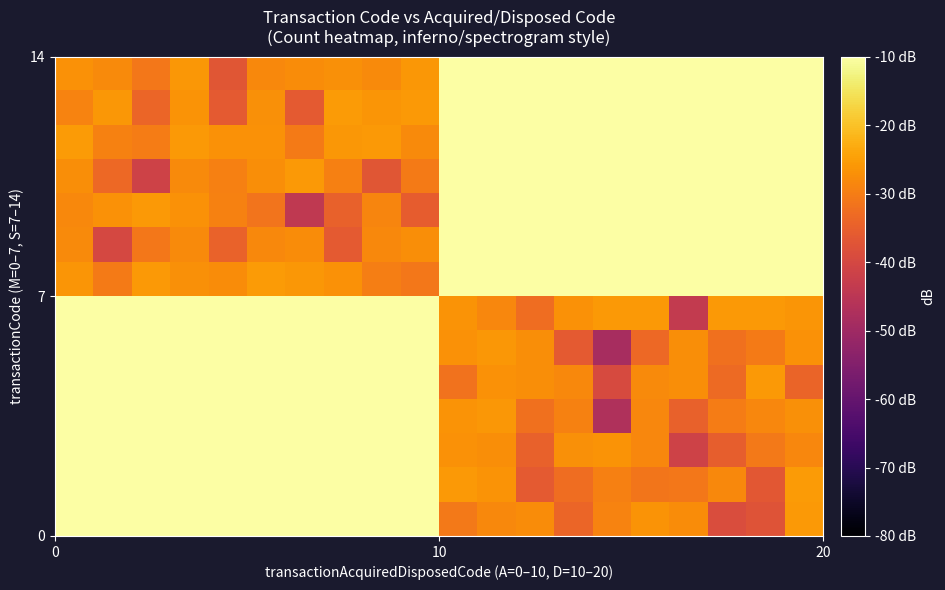

Count the number of categories in the chart.

20